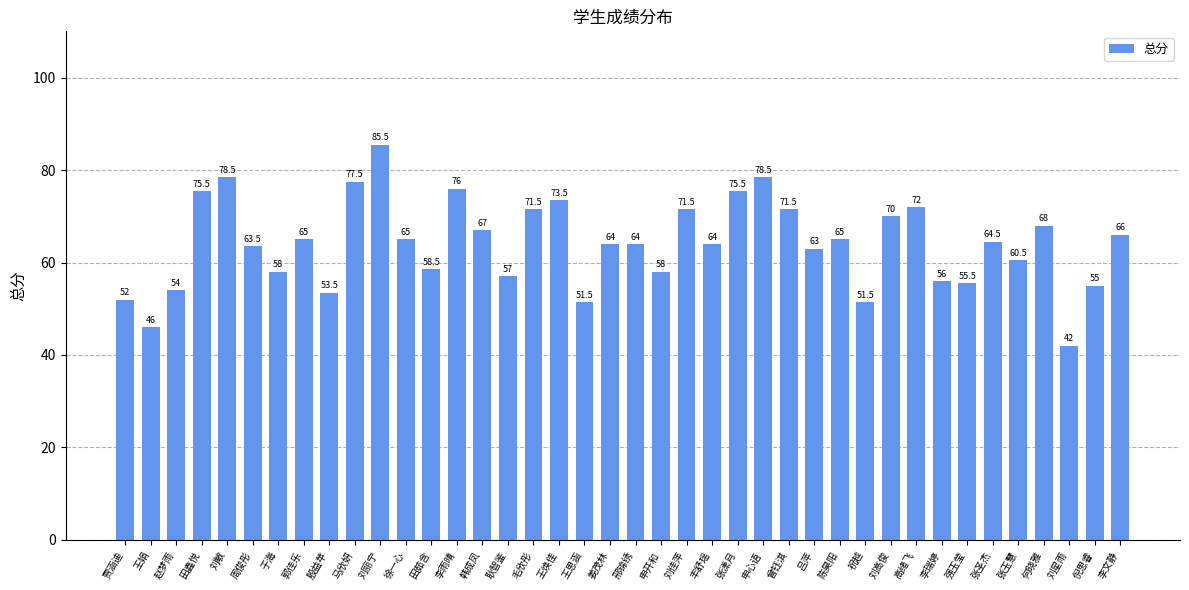

What is the difference between the maximum and minimum values?

43.5